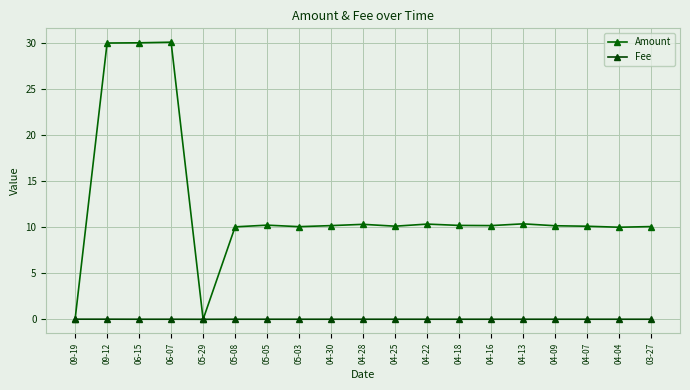

What is the label of the 11th point from the left?

04-25